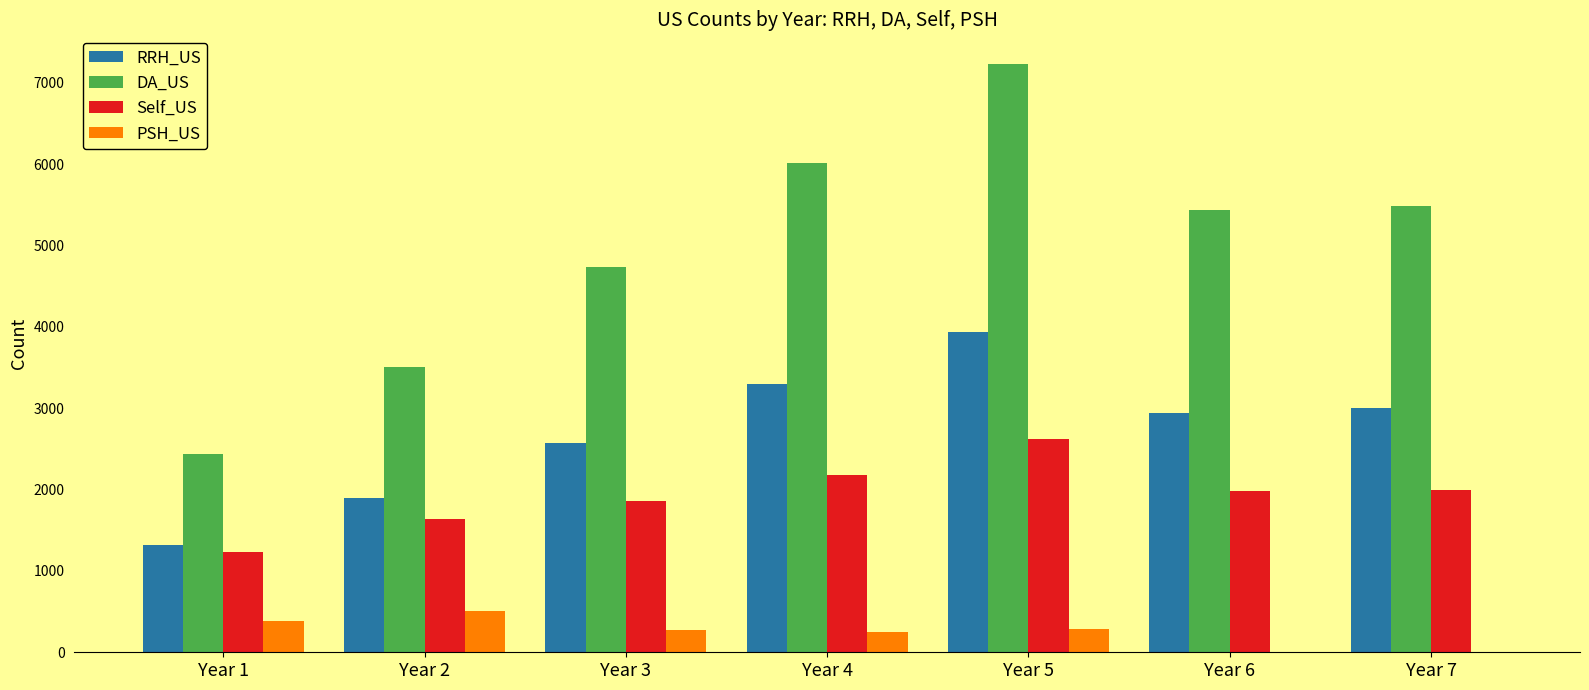

At which category is the sum across all series the highest?

Year 5